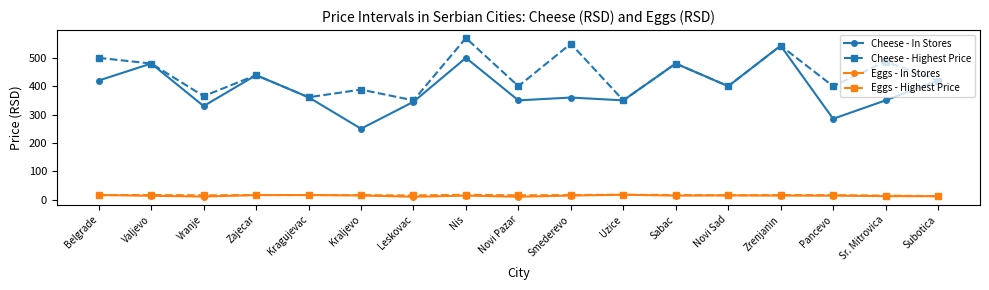

How many lines are shown in the chart?

4